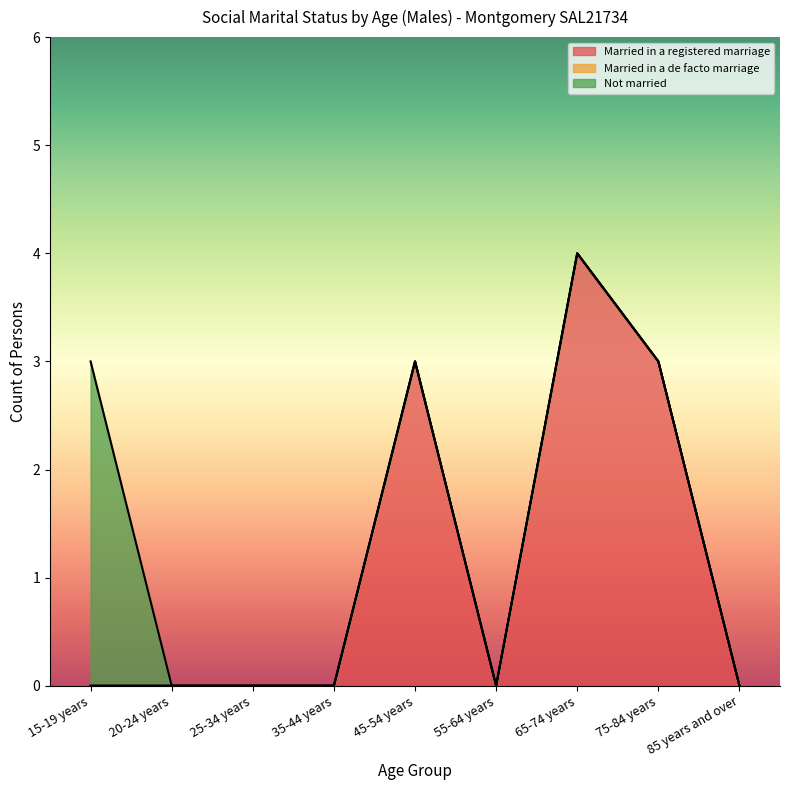

Count the number of data series in this chart.

3